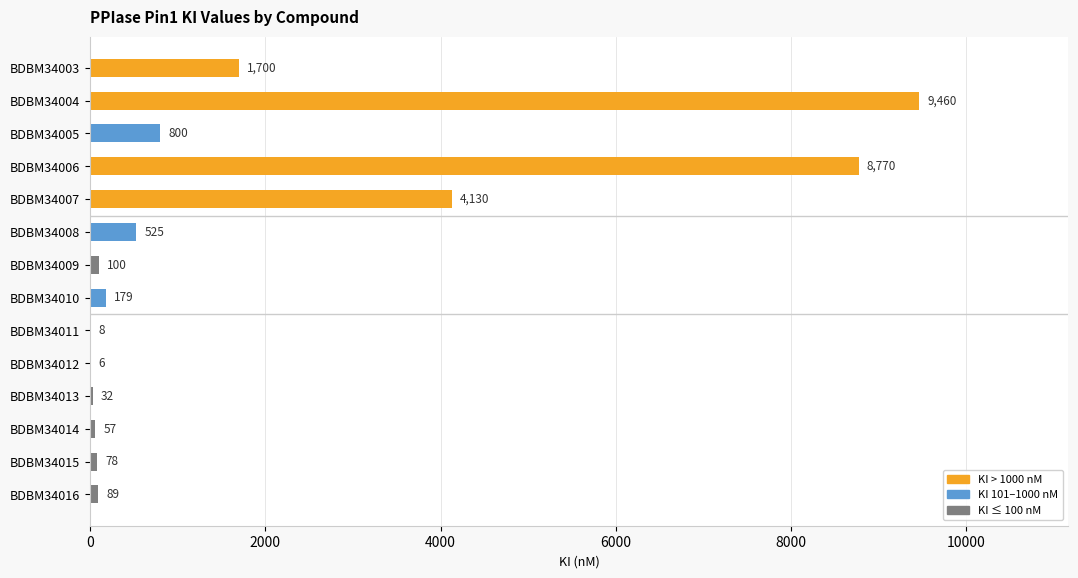

At which category does the chart reach its peak across all series?

BDBM34004